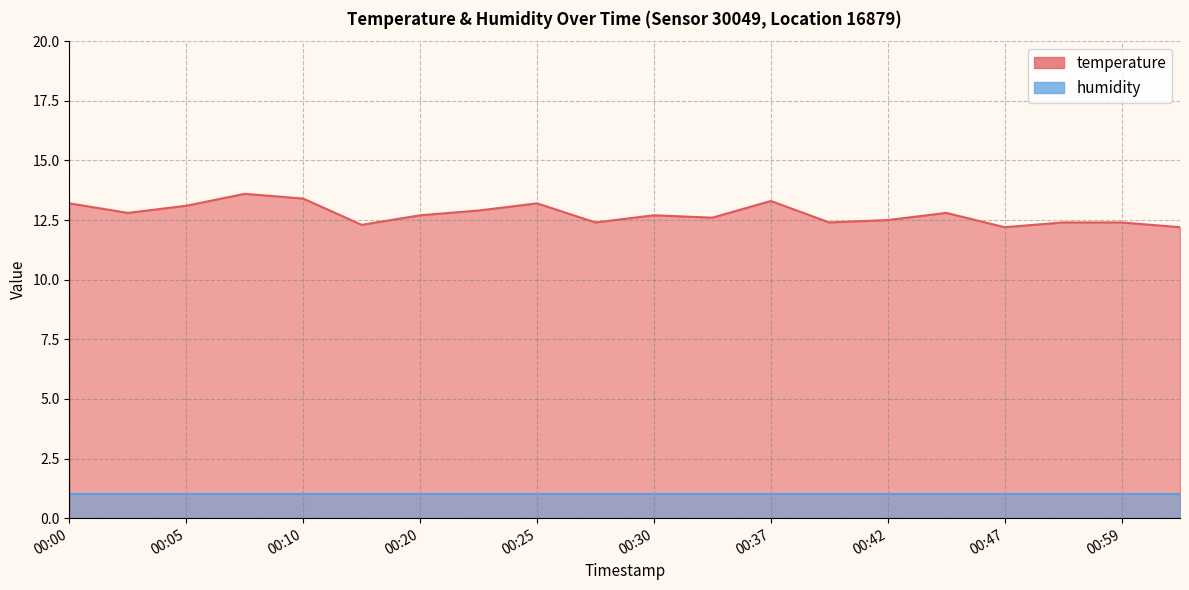

Reading right to left, extract all data points from this chart.

12.2	12.4	12.4	12.2	12.8	12.5	12.4	13.3	12.6	12.7	12.4	13.2	12.9	12.7	12.3	13.4	13.6	13.1	12.8	13.2